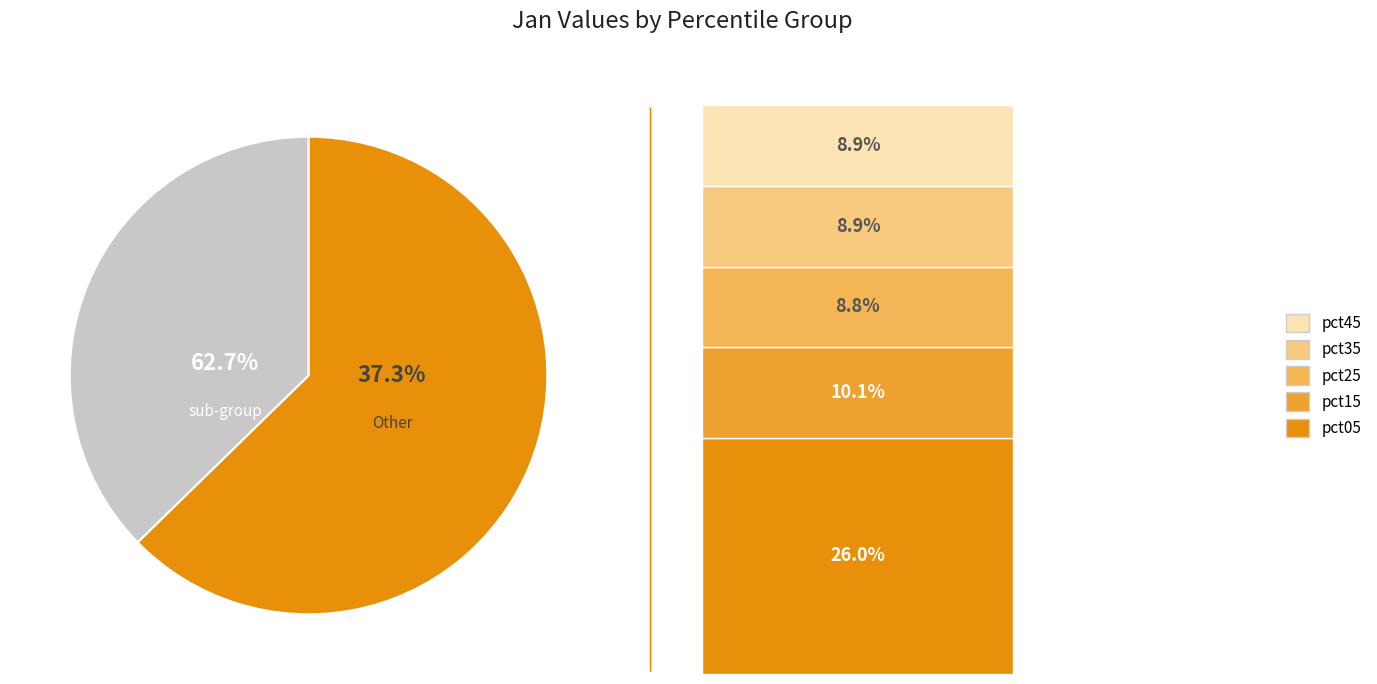

What is the change in value from pct05 to pct45?

-2.6